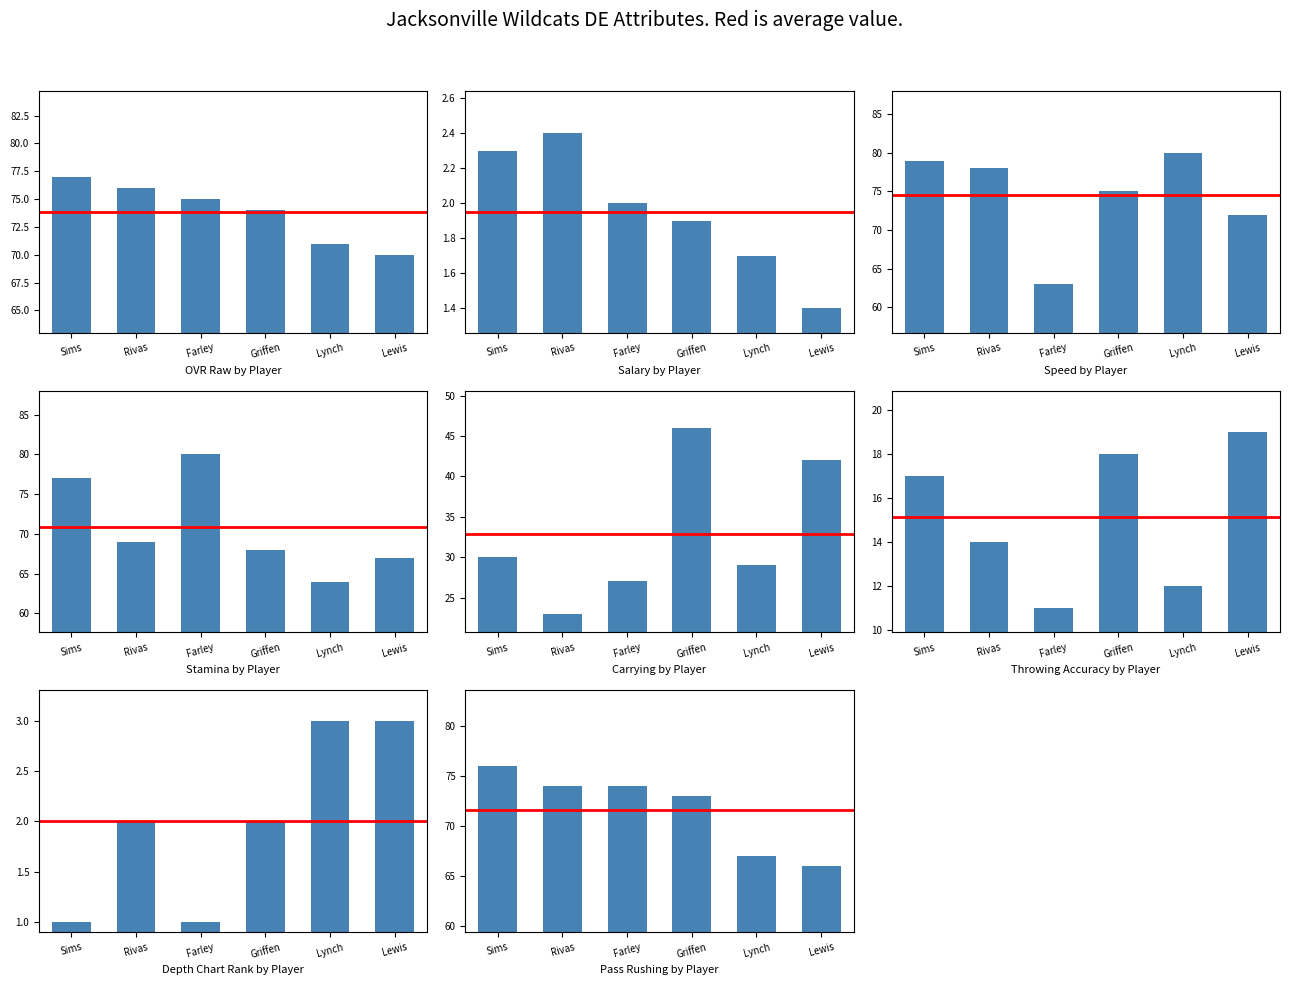

Between Sims and Griffen, which series saw the biggest shift?

carrying